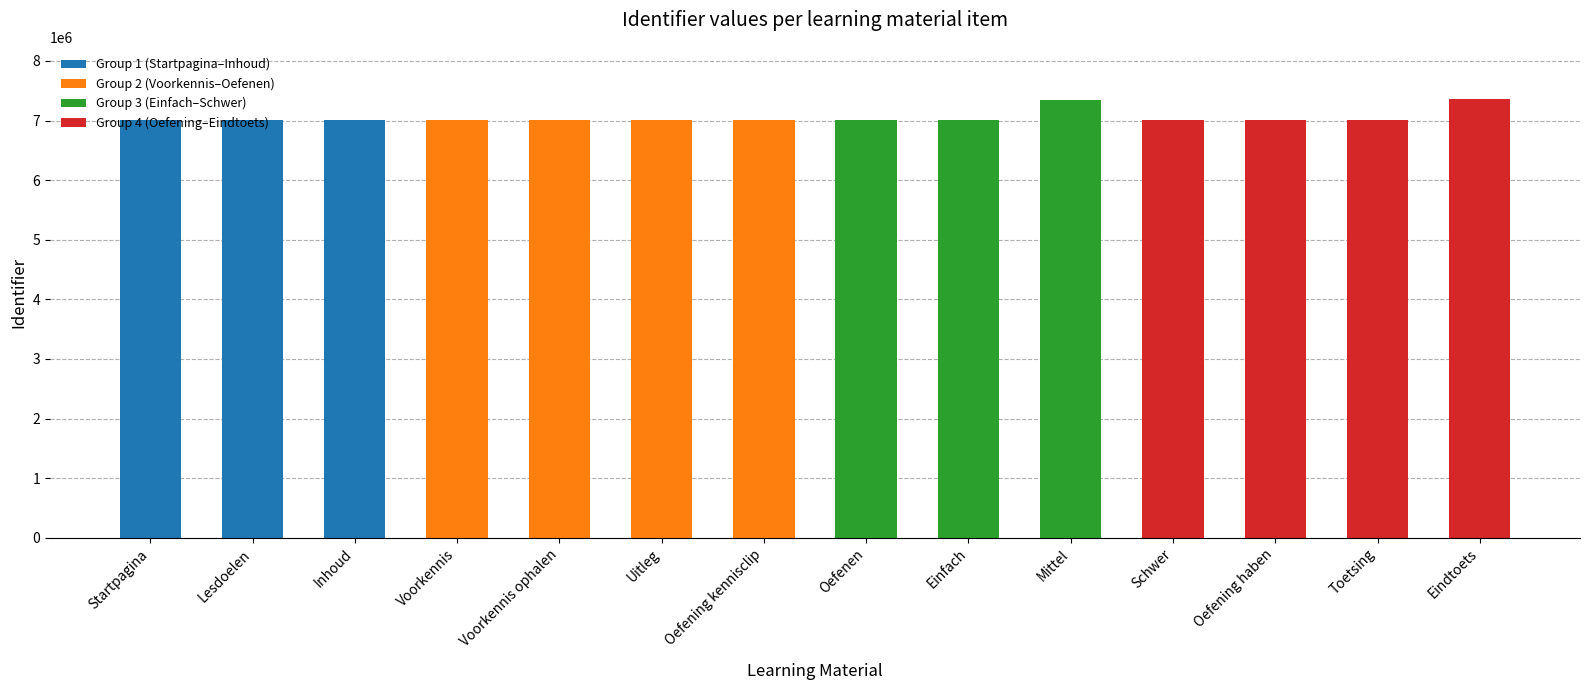

Approximately how many times larger is the value at Einfach compared to Oefenen?

1.0